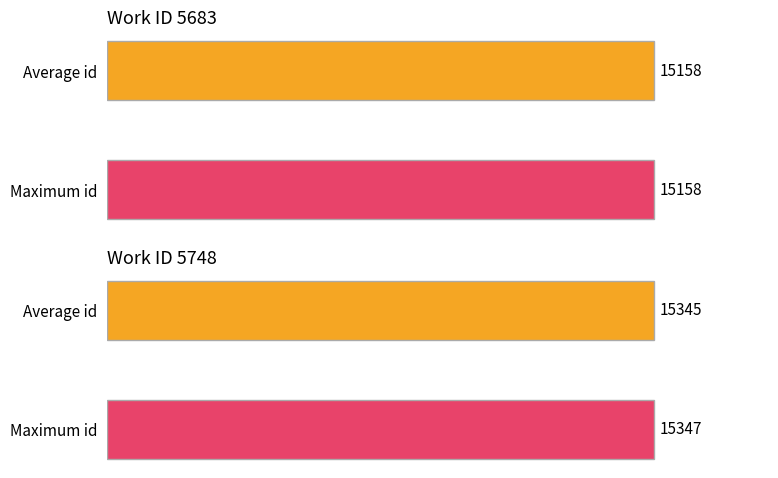

What is the maximum value shown in the chart?

15347